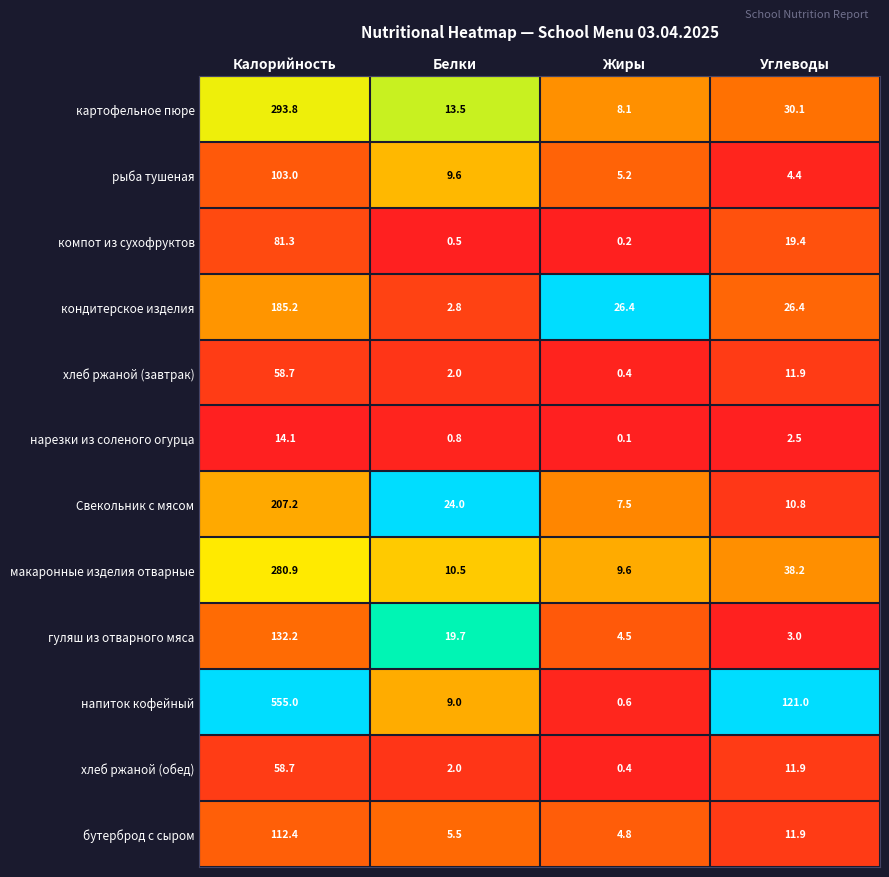

At how many categories does at least one series exceed 0?

4